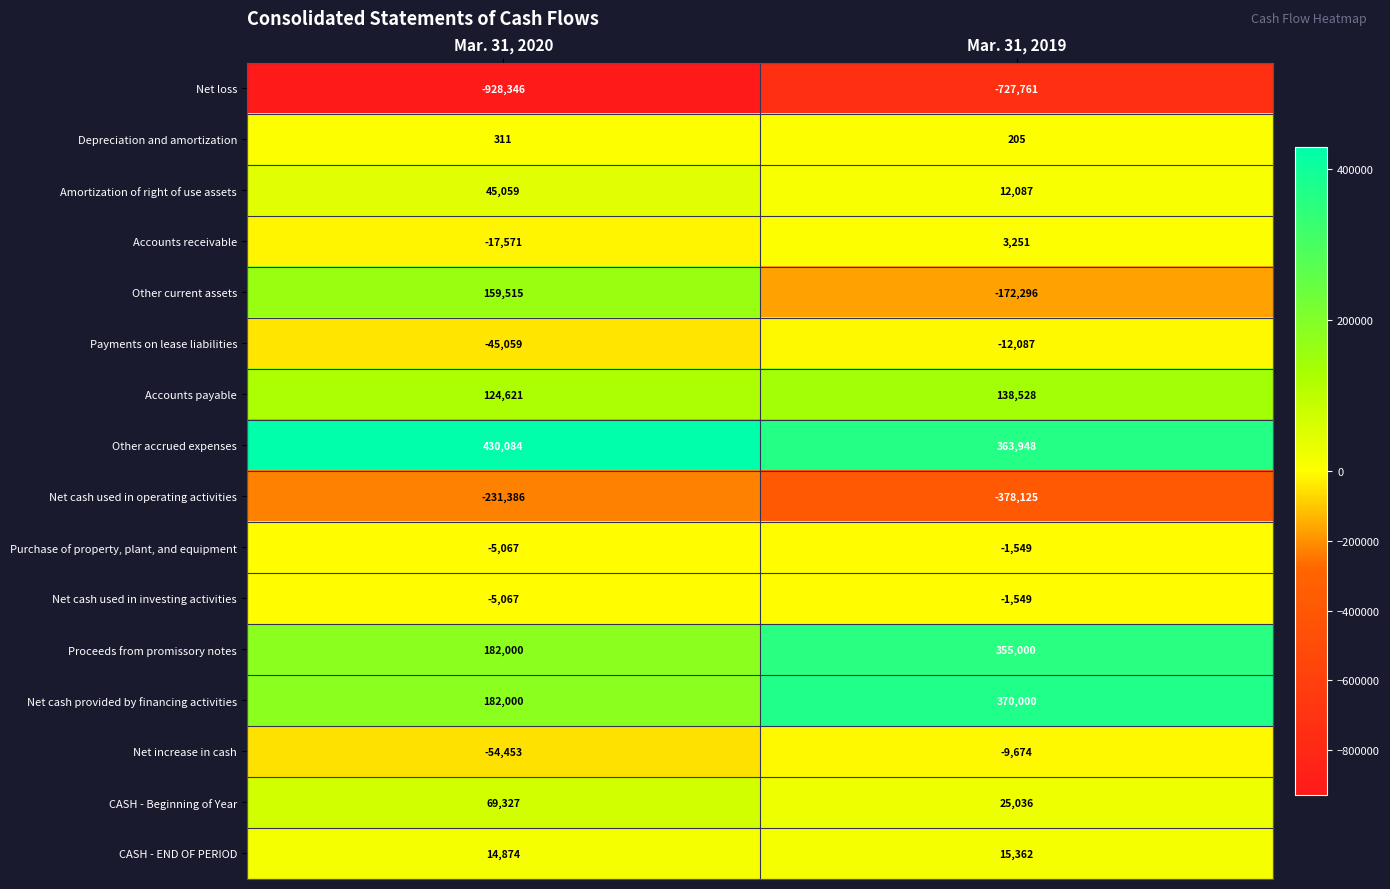

What is the approximate value of Other current assets at Mar. 31, 2020?

159515